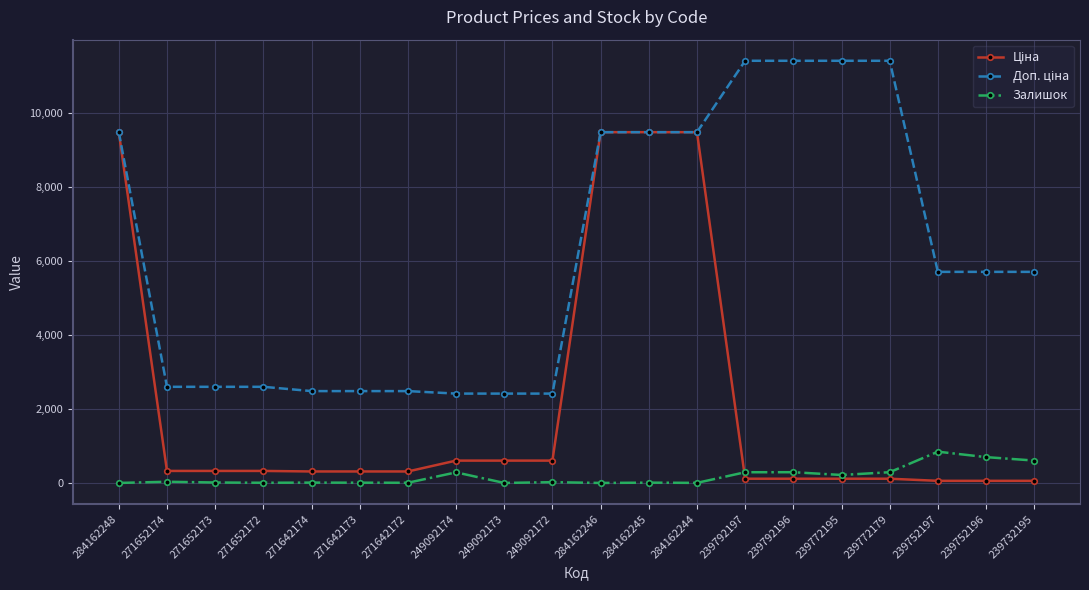

What is the spread (max minus min) of values at 284162248?

9480.1